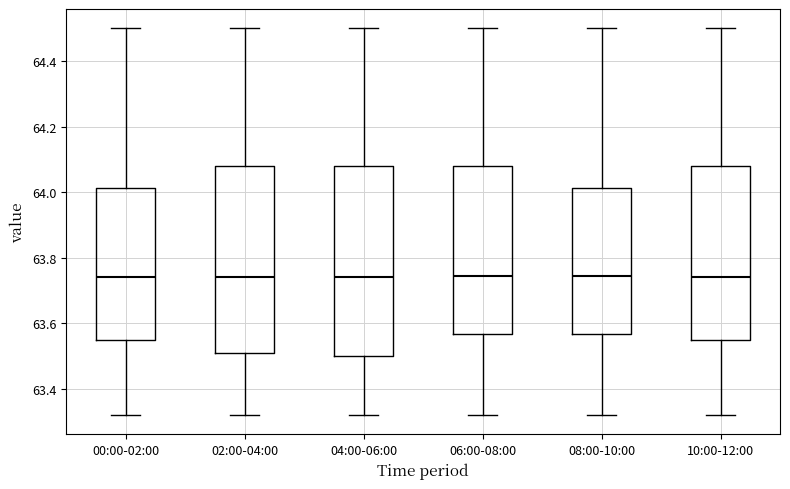

Where does the median line of the box for 06:00-08:00 sit on the y-axis? The values are not printed on the chart, so give them approximately, as read against the axis.

63.74